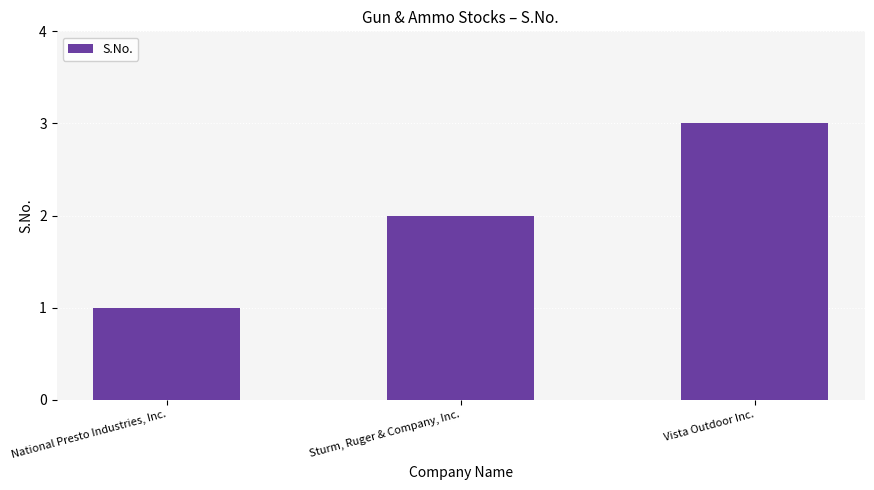

List the labels in order of value, largest first.

Vista Outdoor Inc., Sturm, Ruger & Company, Inc., National Presto Industries, Inc.